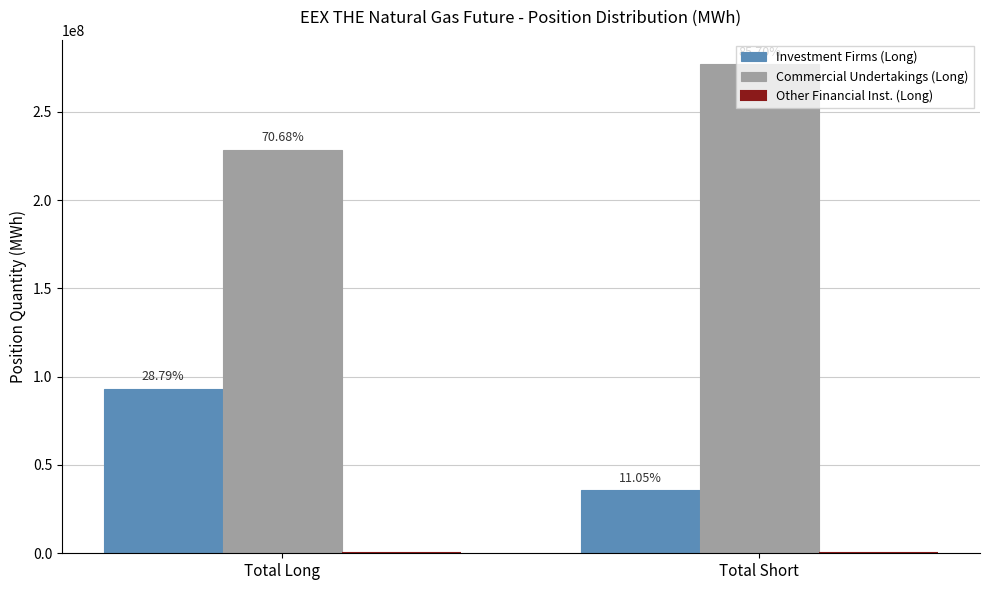

What is the label of the 2nd bar from the left?

Total Short